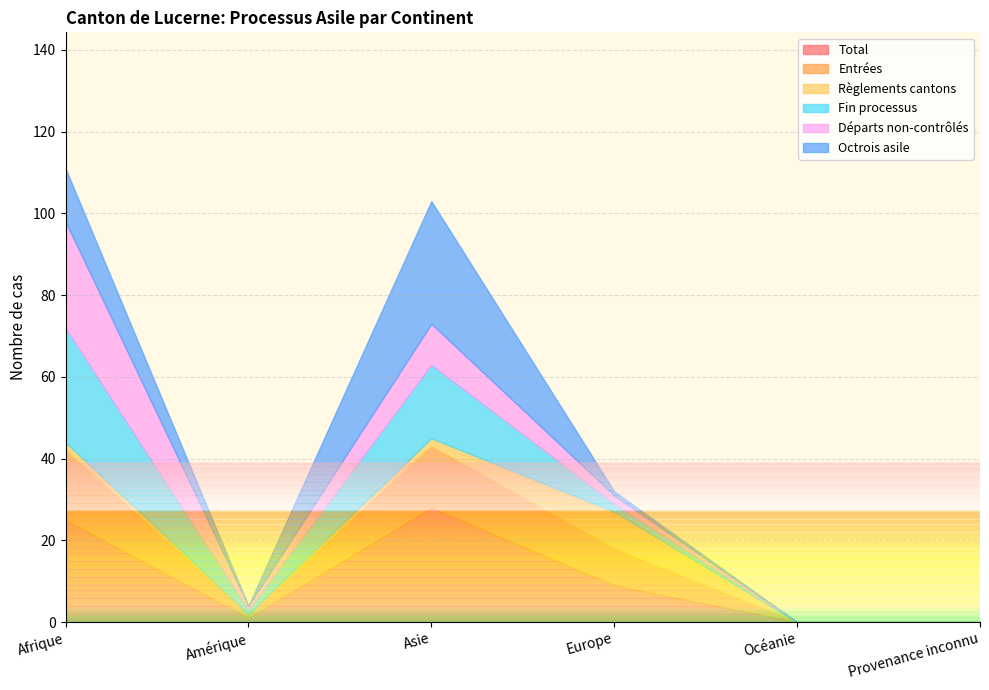

True or false: Départs non-contrôlés has a value of 1 at Amérique.

True